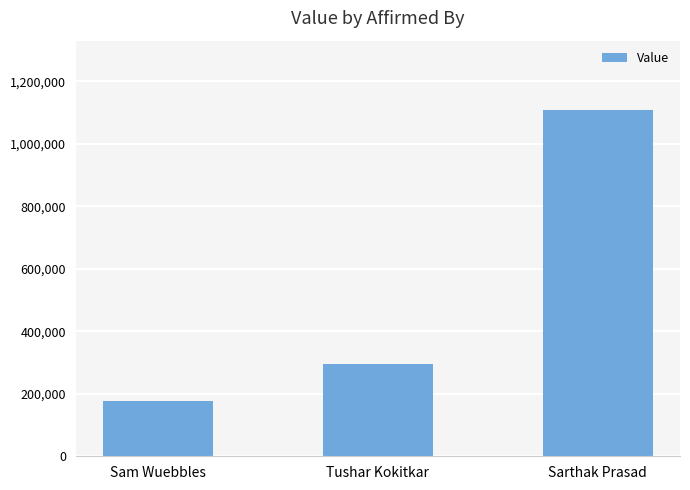

What is the sum of the values at Tushar Kokitkar and Sarthak Prasad?

1401659